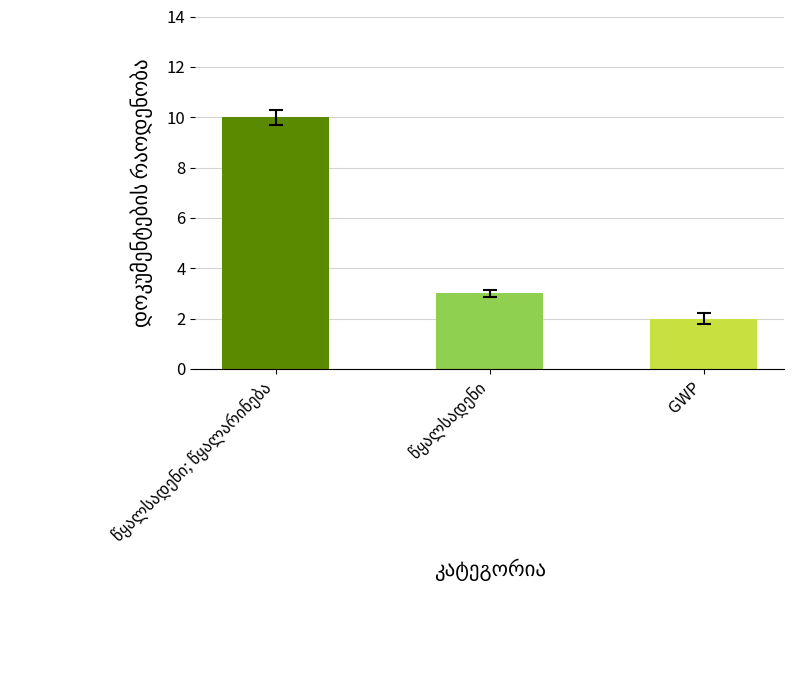

How many values are below 3?

1